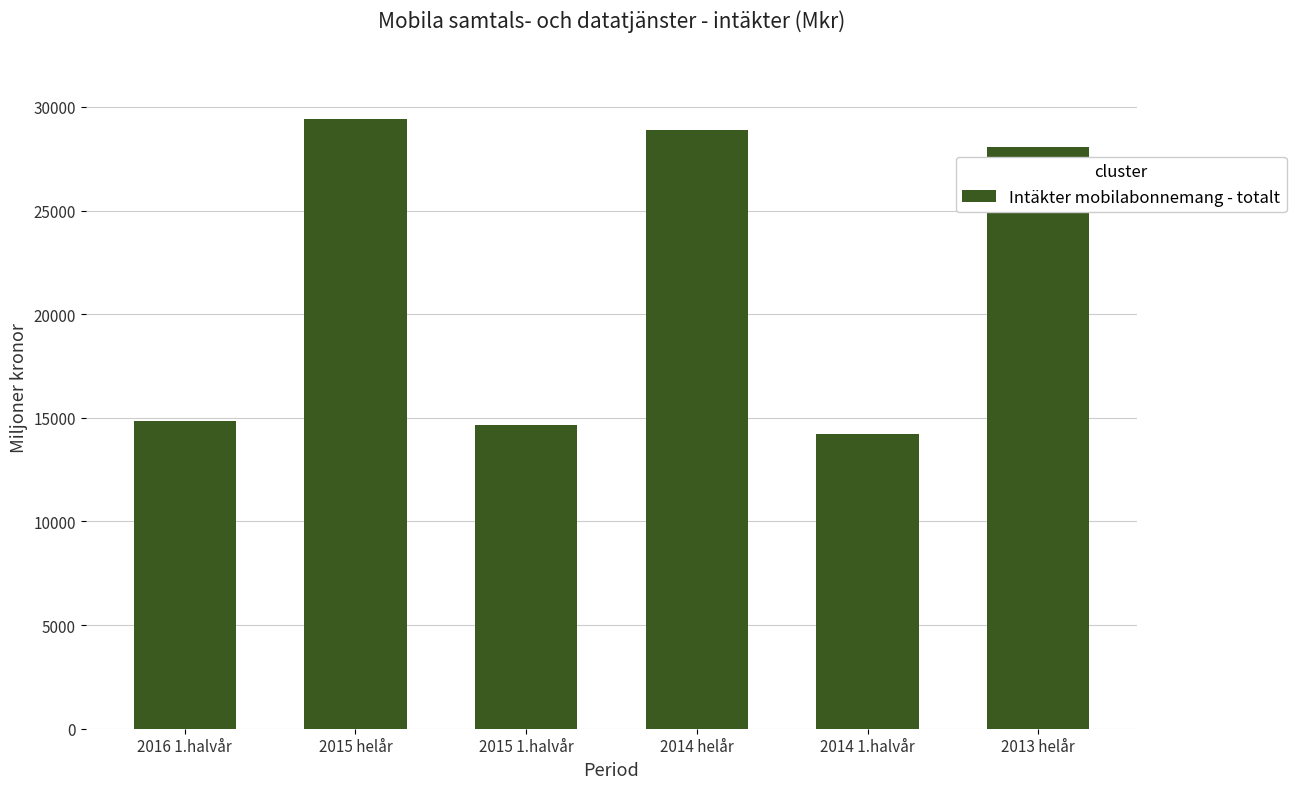

What position from the left is 2013 helår?

6